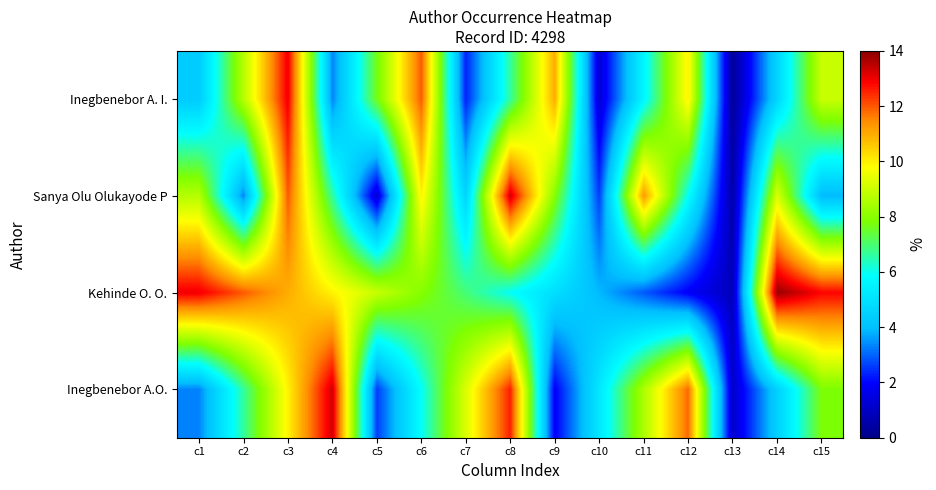

Which series has the widest spread of values?

Kehinde O. O.